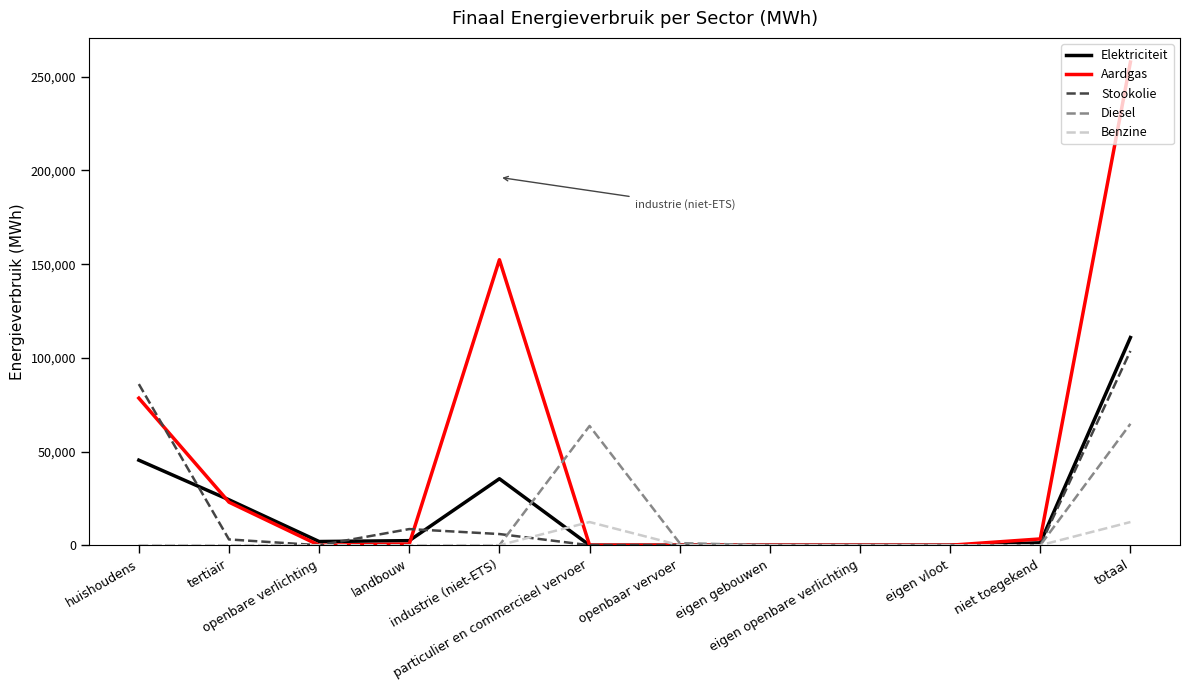

Which series has the largest total across all categories?

Aardgas